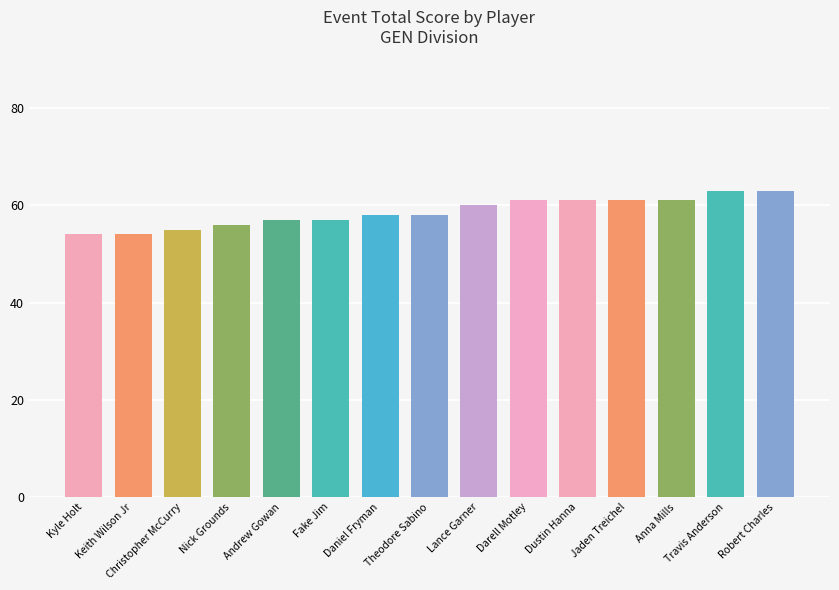

Which has a higher value, Fake Jim or Darell Motley?

Darell Motley